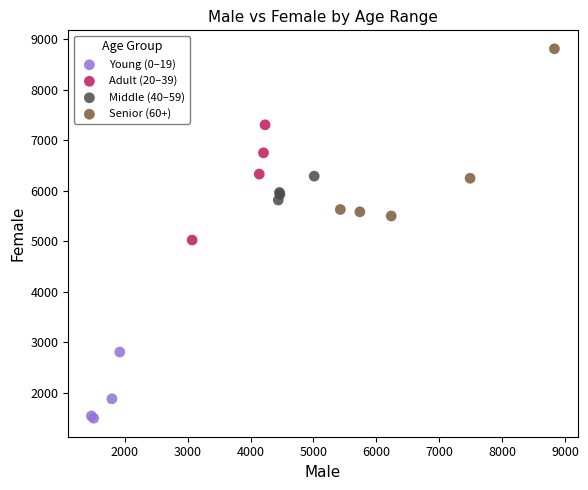

Which series reaches the minimum Y coordinate?

Young (0–19)